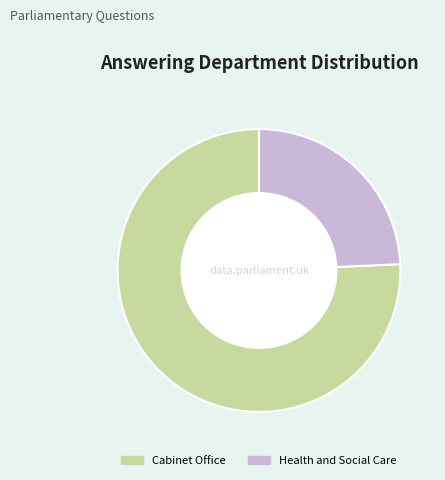

Between Cabinet Office and Health and Social Care, which is larger?

Cabinet Office